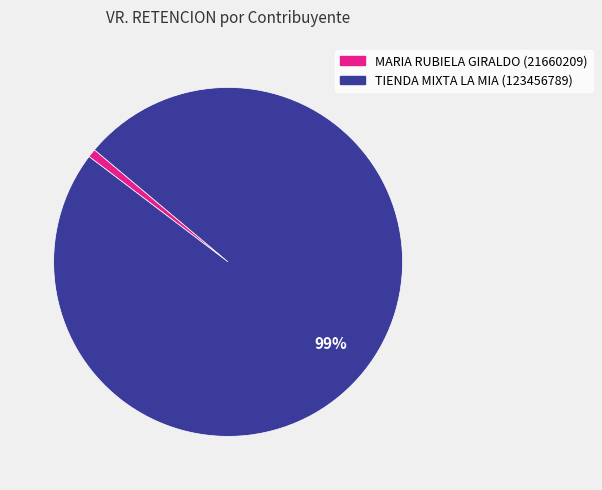

To the nearest percent, what is the difference between the largest and smallest slice percentages?

98%